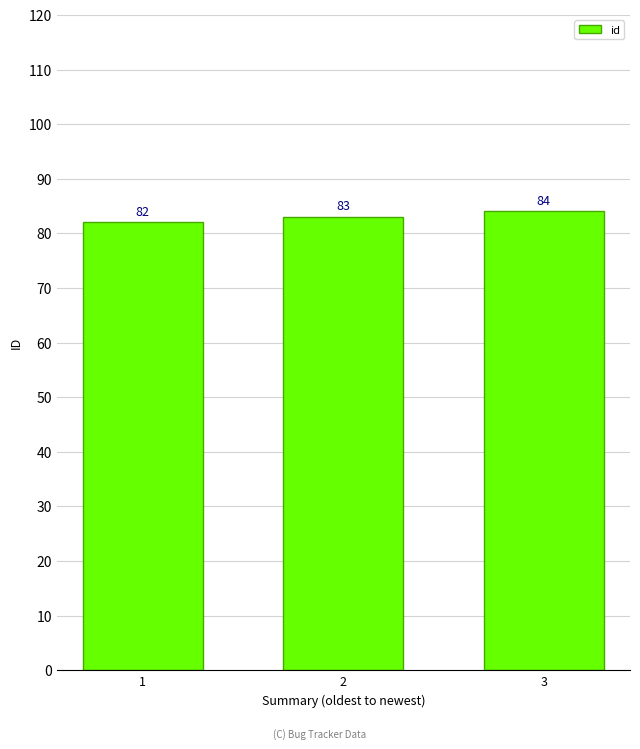

List the labels in order of value, largest first.

3, 2, 1